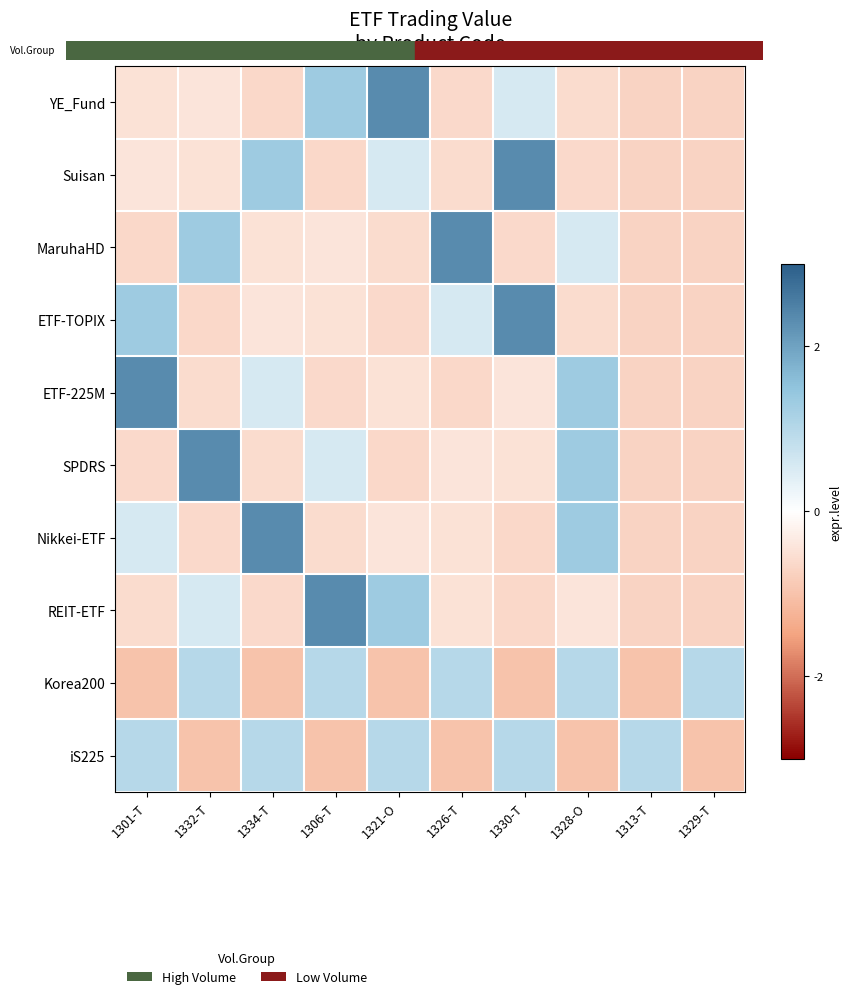

Which series has the widest spread of values?

YE_Fund